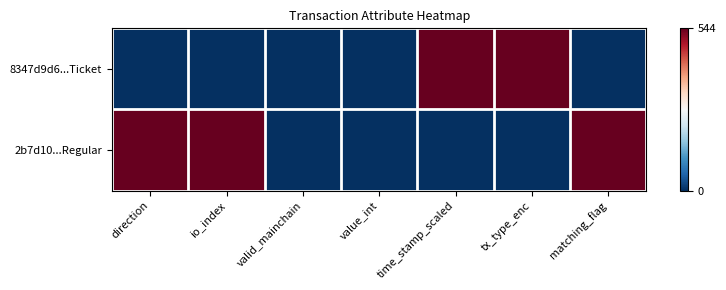

Which category has the highest value across all series?

time_stamp_scaled